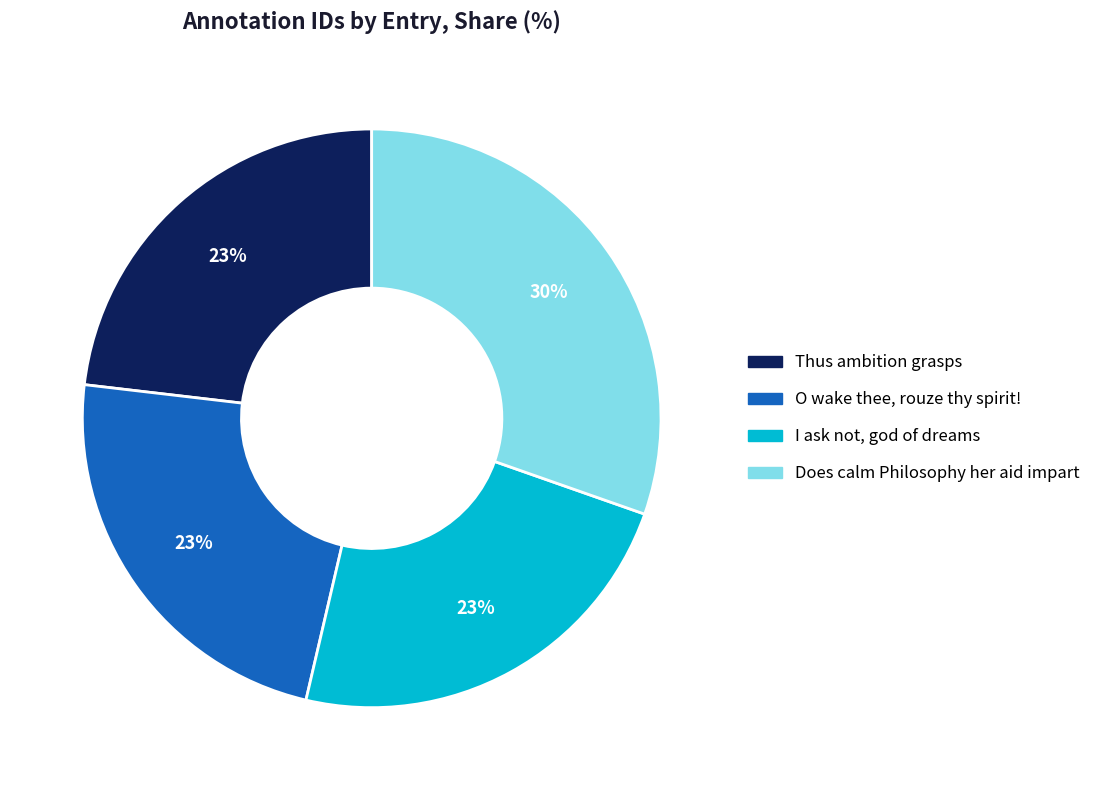

Which category has the biggest portion of the pie?

Does calm Philosophy her aid impart